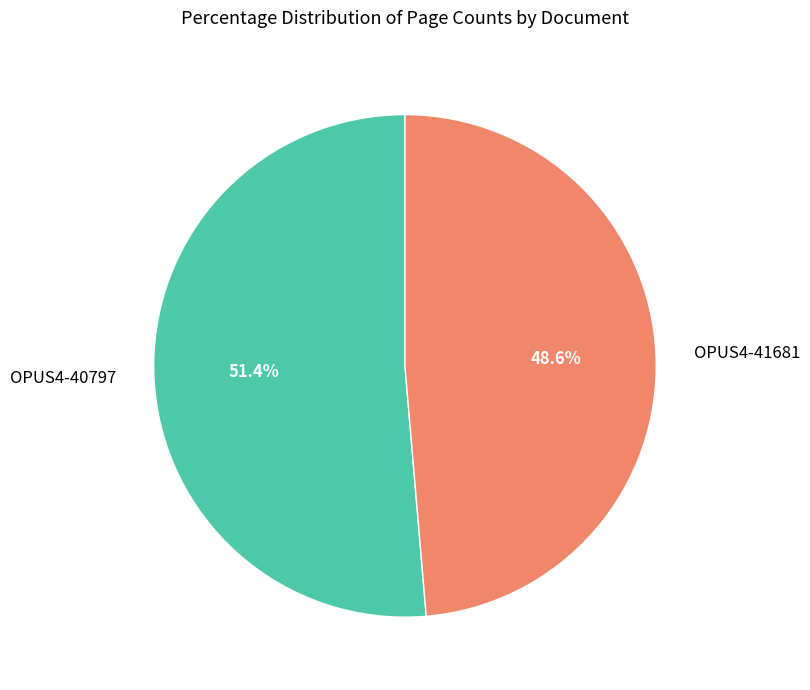

Is it true that OPUS4-41681 is 43% of the pie?

False